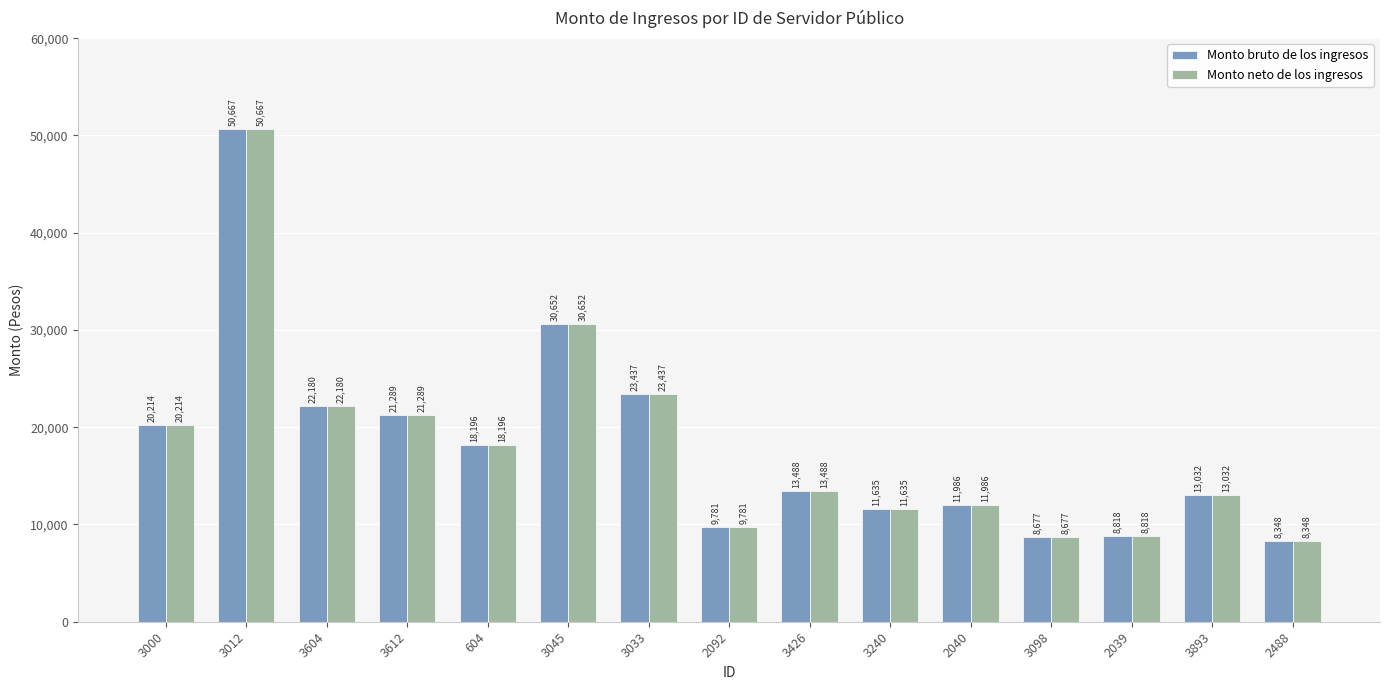

What is the minimum value shown in the chart?

8348.5